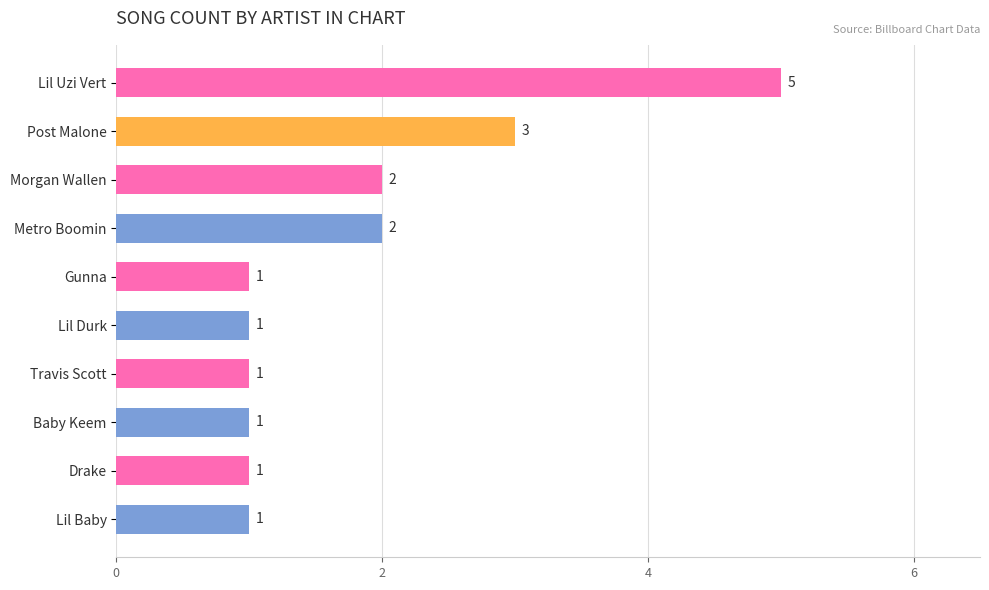

What is the sum of the values at Lil Uzi Vert and Lil Baby?

6